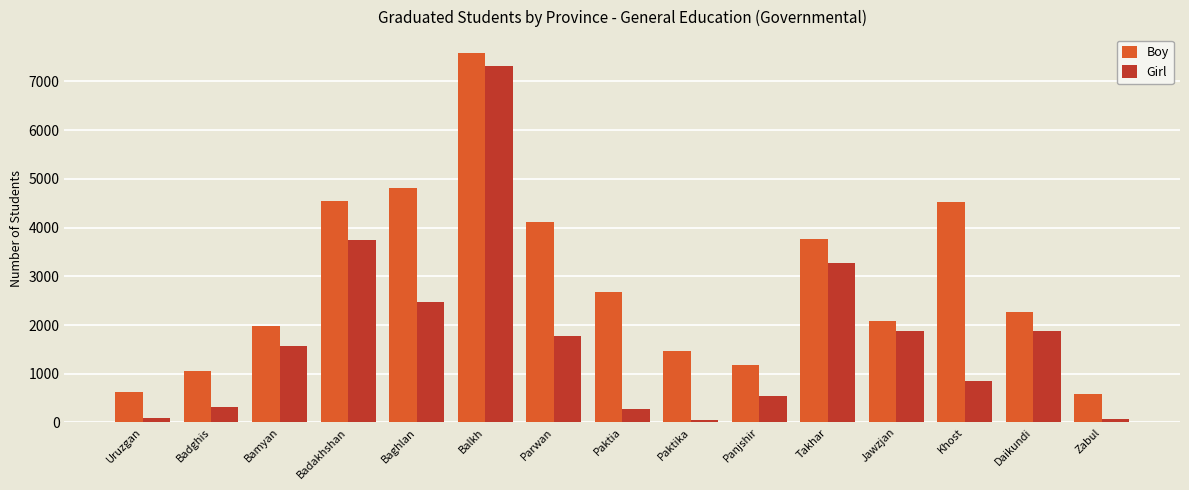

Rank the series by their maximum value, from highest to lowest.

Boy, Girl